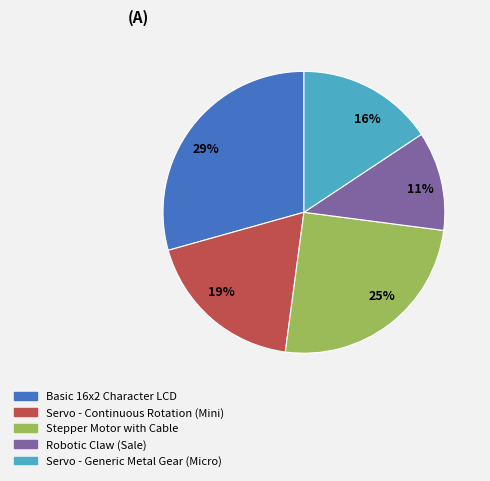

Is there a majority slice in this chart?

No